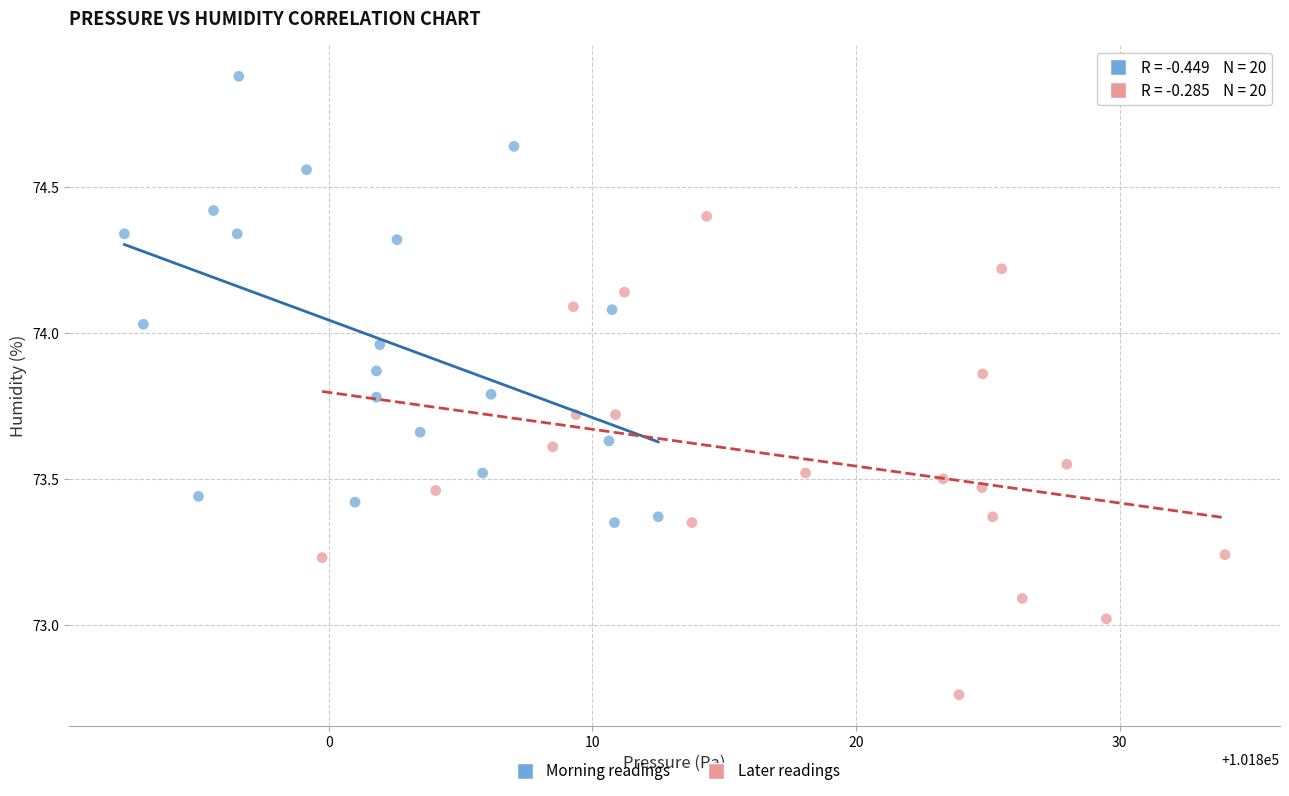

Which series reaches the maximum Y coordinate?

Morning readings